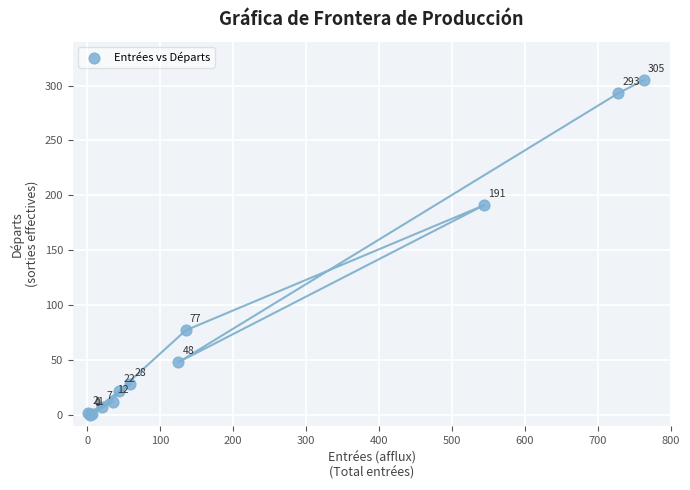

What Y value in the scatter plot is closest to 152?

191